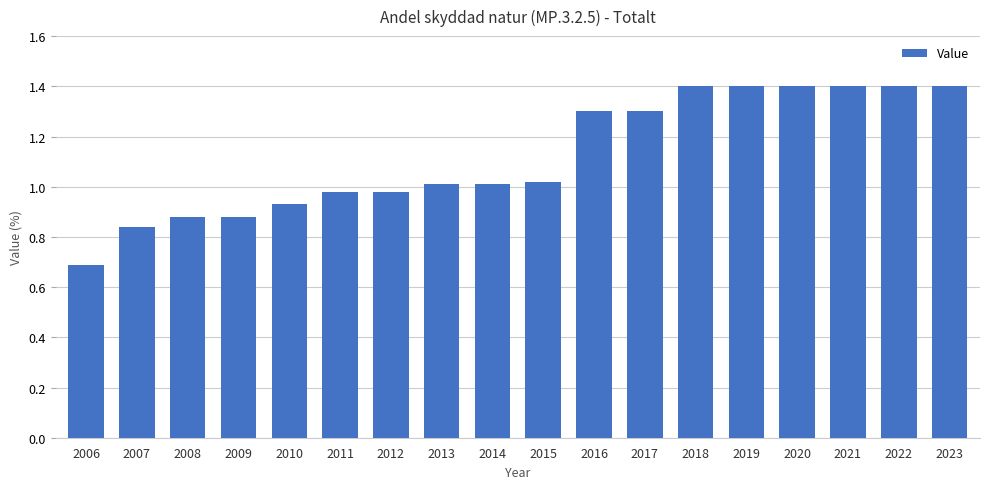

How many data points are above 1?

11